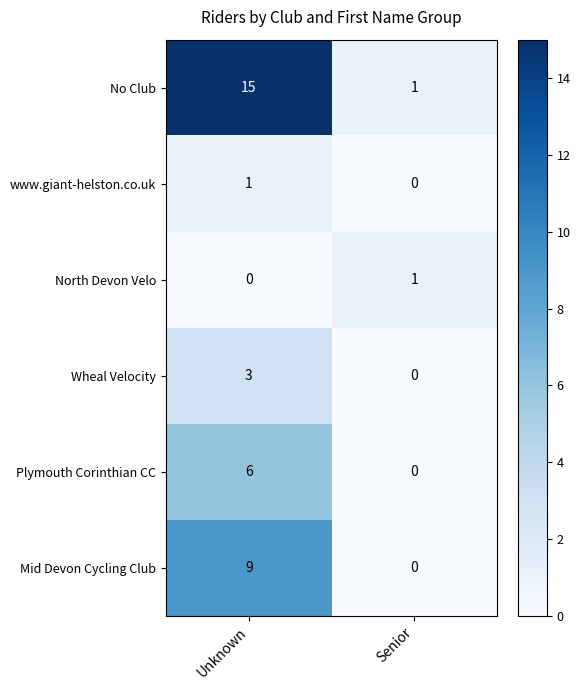

The North Devon Velo series shows 1 at Senior. True or false?

True